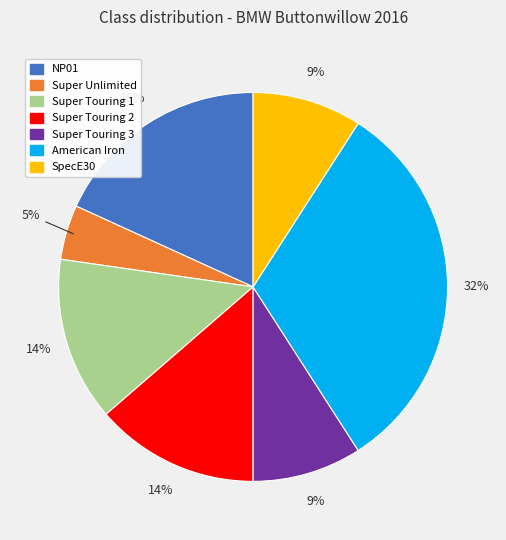

Is there a majority slice in this chart?

No